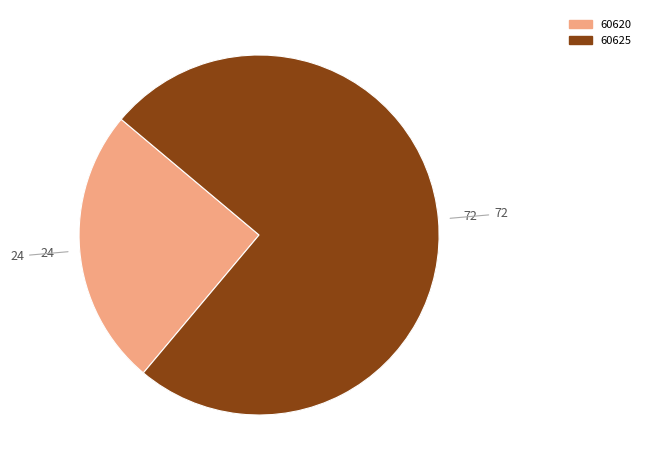

Is it true that 60620 is 25% of the pie?

True